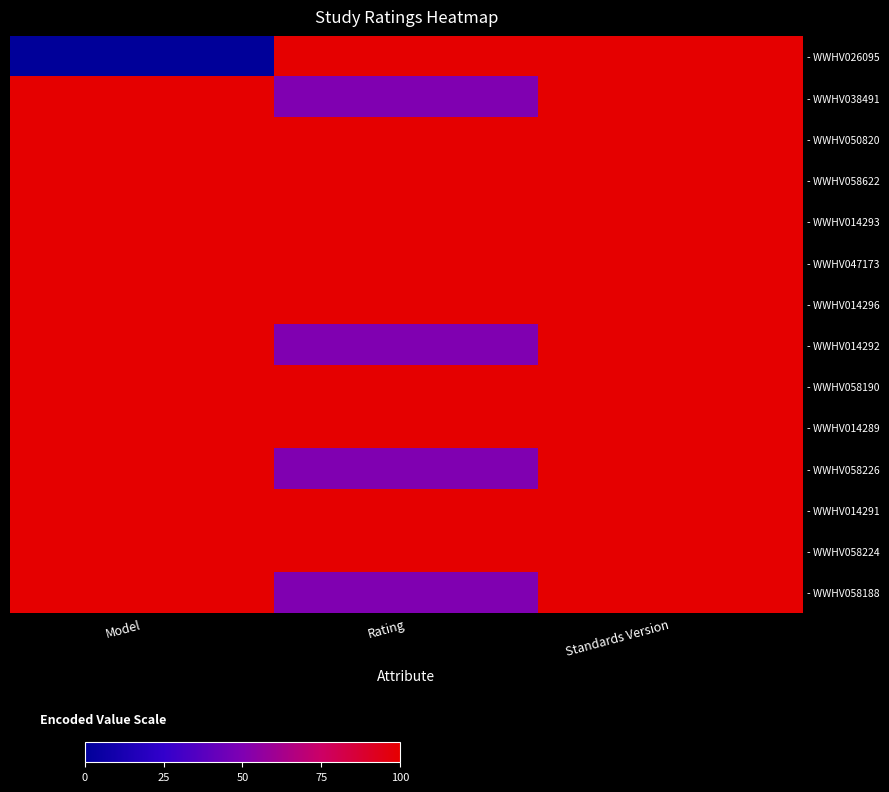

At how many categories does at least one series exceed 0?

3